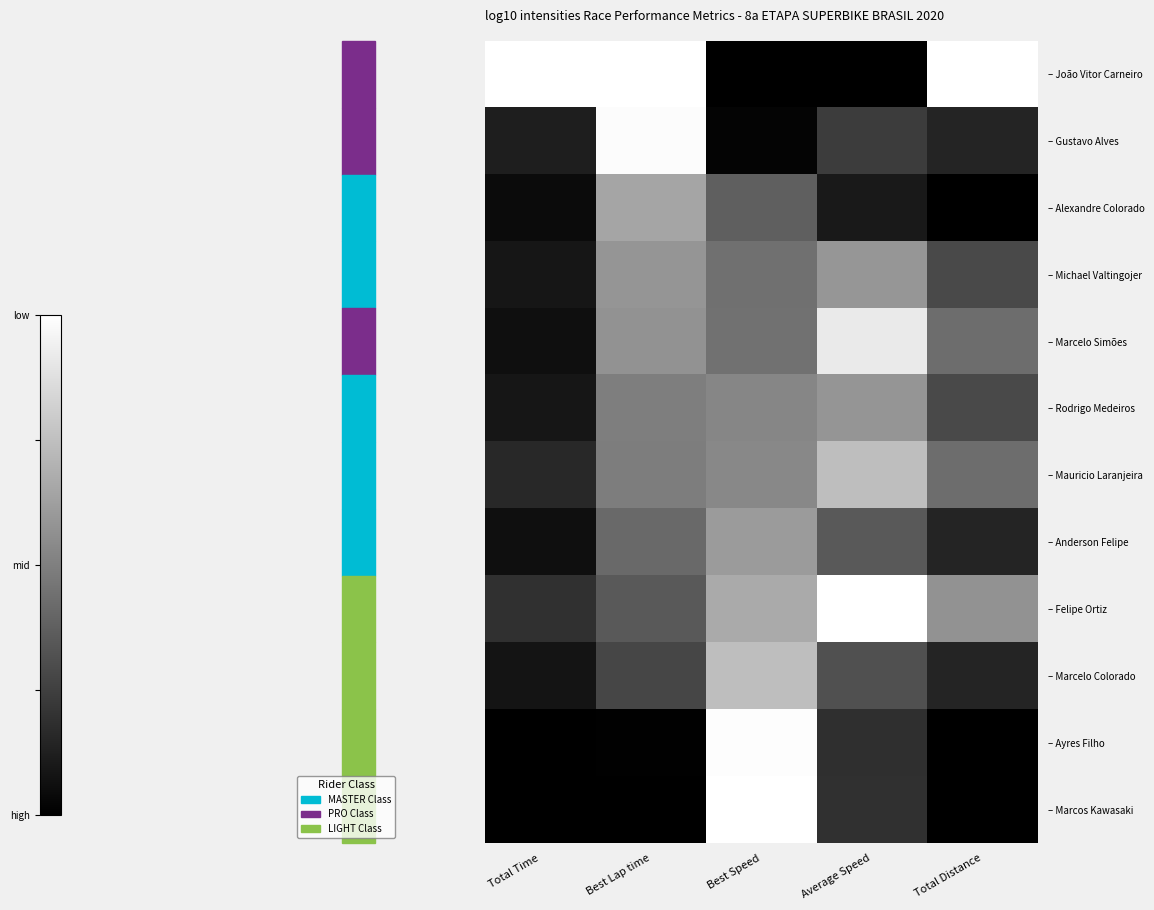

Reading right to left, extract all data points from this chart.

– João Vitor Carneiro: Total Distance=0.0	Average Speed=1.0	Best Speed=1.0	Best Lap time=0.0	Total Time=0.0
– Gustavo Alves: Total Distance=0.9	Average Speed=0.8	Best Speed=1.0	Best Lap time=0.0	Total Time=0.9
– Alexandre Colorado: Total Distance=1.0	Average Speed=0.9	Best Speed=0.6	Best Lap time=0.4	Total Time=1.0
– Michael Valtingojer: Total Distance=0.7	Average Speed=0.4	Best Speed=0.6	Best Lap time=0.4	Total Time=0.9
– Marcelo Simões: Total Distance=0.6	Average Speed=0.1	Best Speed=0.6	Best Lap time=0.4	Total Time=0.9
– Rodrigo Medeiros: Total Distance=0.7	Average Speed=0.4	Best Speed=0.5	Best Lap time=0.5	Total Time=0.9
– Mauricio Laranjeira: Total Distance=0.6	Average Speed=0.3	Best Speed=0.5	Best Lap time=0.5	Total Time=0.8
– Anderson Felipe: Total Distance=0.9	Average Speed=0.6	Best Speed=0.4	Best Lap time=0.6	Total Time=0.9
– Felipe Ortiz: Total Distance=0.4	Average Speed=0.0	Best Speed=0.3	Best Lap time=0.6	Total Time=0.8
– Marcelo Colorado: Total Distance=0.9	Average Speed=0.7	Best Speed=0.3	Best Lap time=0.7	Total Time=0.9
– Ayres Filho: Total Distance=1.0	Average Speed=0.8	Best Speed=0.0	Best Lap time=1.0	Total Time=1.0
– Marcos Kawasaki: Total Distance=1.0	Average Speed=0.8	Best Speed=0.0	Best Lap time=1.0	Total Time=1.0